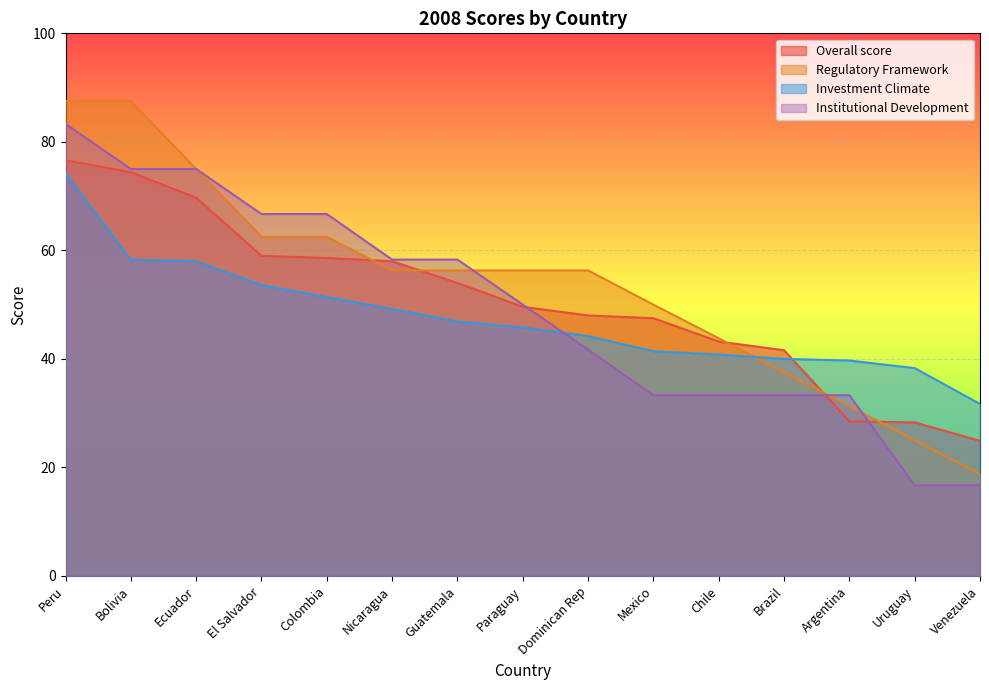

Is it true that Investment Climate equals 38.3 at Uruguay?

True